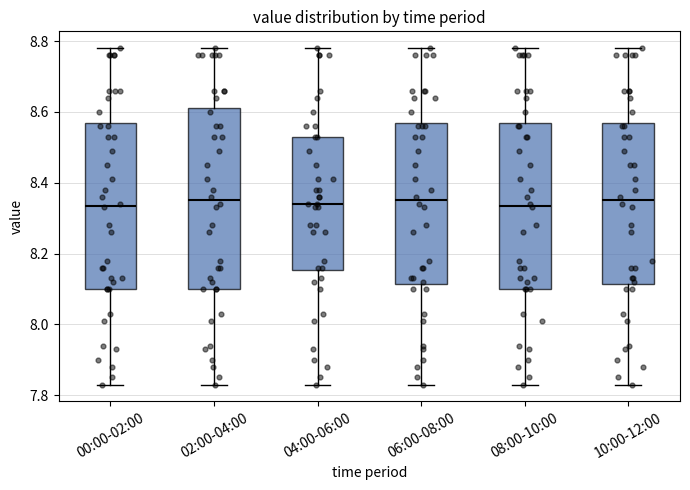

Reading left to right, read every box against the y-axis: the position of its median line, the range the box covers, and the ends of its whiskers. The values are not printed on the chart, so give them approximately, as read against the axis.

00:00-02:00: median 8.34, box 8.10 to 8.58, whiskers 7.84 to 8.78
02:00-04:00: median 8.36, box 8.10 to 8.62, whiskers 7.84 to 8.78
04:00-06:00: median 8.34, box 8.16 to 8.54, whiskers 7.84 to 8.78
06:00-08:00: median 8.36, box 8.12 to 8.58, whiskers 7.84 to 8.78
08:00-10:00: median 8.34, box 8.10 to 8.58, whiskers 7.84 to 8.78
10:00-12:00: median 8.36, box 8.12 to 8.58, whiskers 7.84 to 8.78